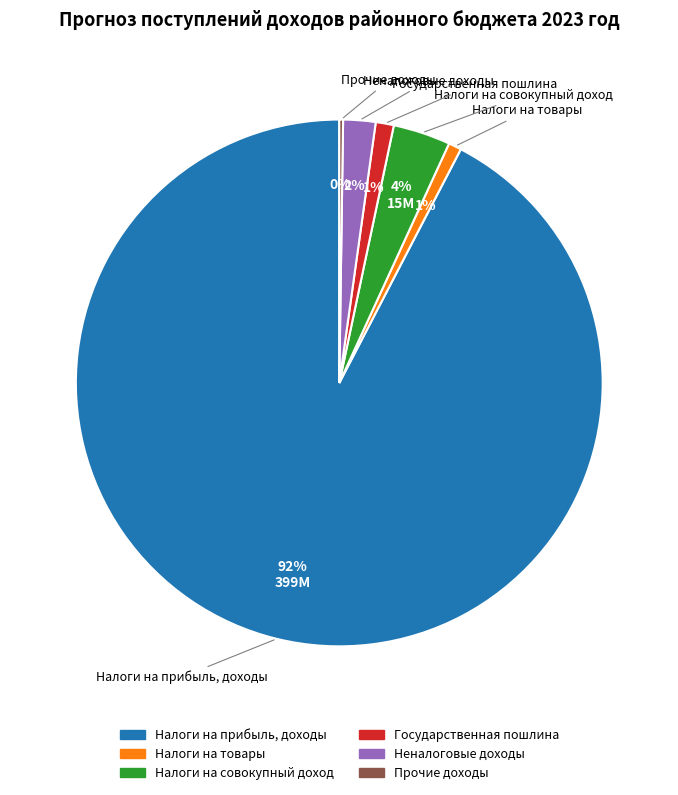

Which slice represents more than half of the pie?

Налоги на прибыль, доходы